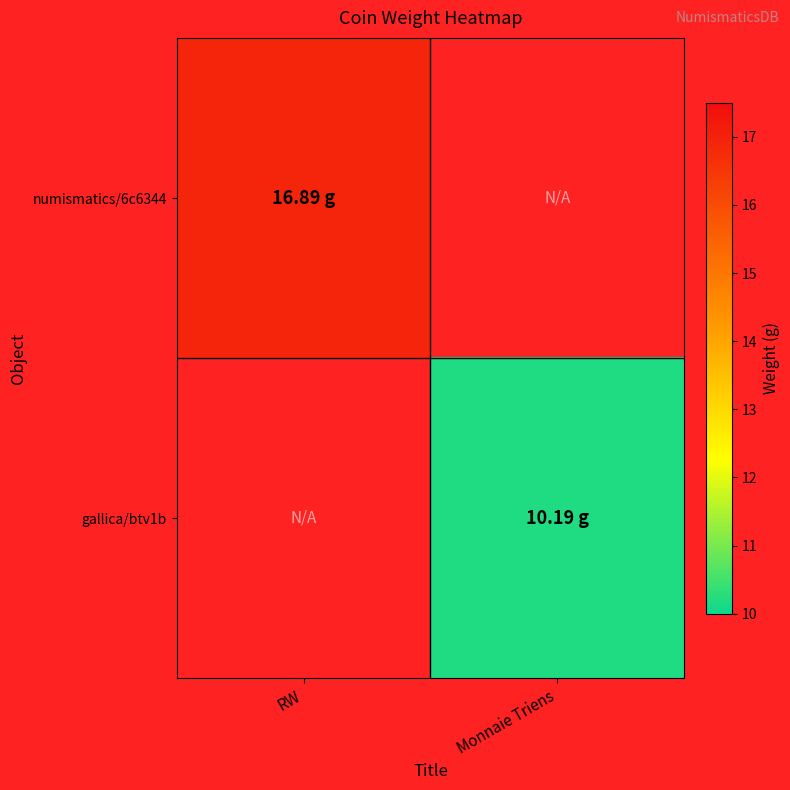

How many series are shown in this chart?

2